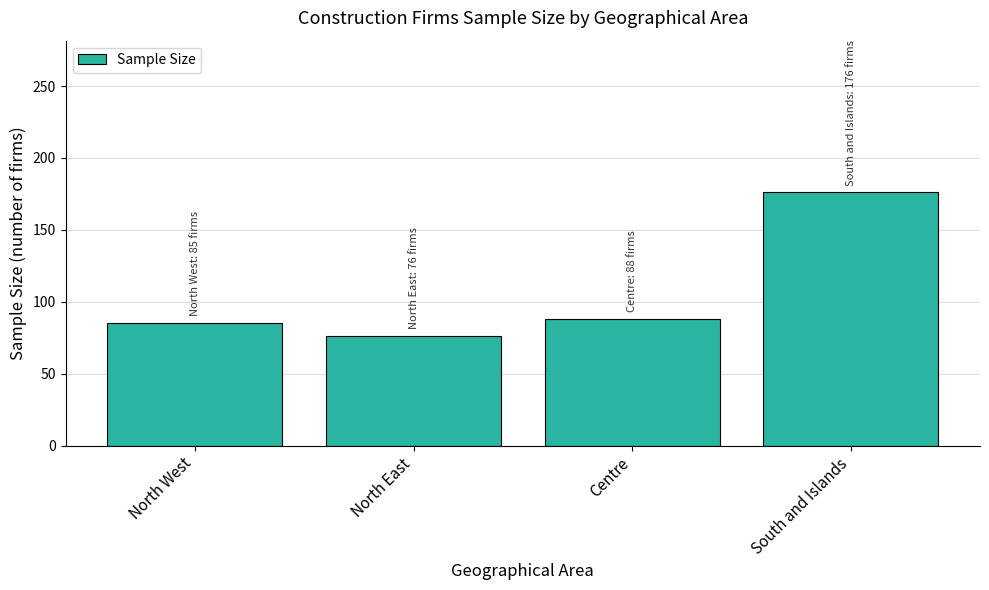

What is the sum of the values at North East and Centre?

164